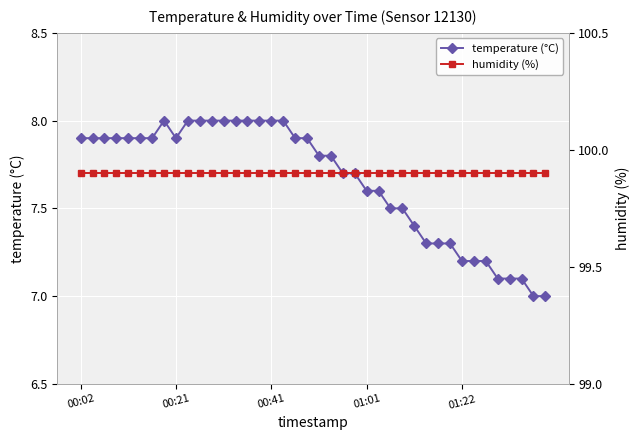

True or false: temperature (°C) has a value of 7.9 at 18.

True